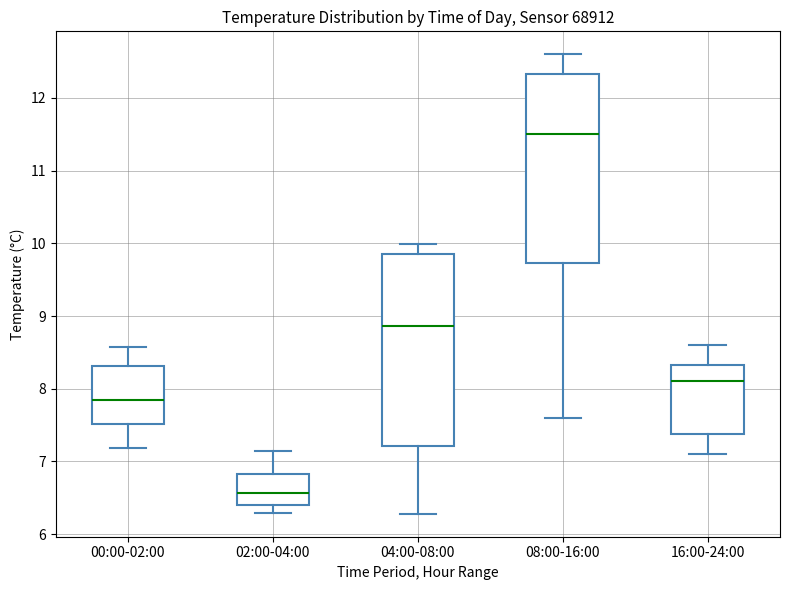

Reading left to right, read every box against the y-axis: the position of its median line, the range the box covers, and the ends of its whiskers. The values are not printed on the chart, so give them approximately, as read against the axis.

00:00-02:00: median 7.9, box 7.5 to 8.3, whiskers 7.2 to 8.6
02:00-04:00: median 6.6, box 6.4 to 6.8, whiskers 6.3 to 7.2
04:00-08:00: median 8.9, box 7.2 to 9.9, whiskers 6.3 to 10.0
08:00-16:00: median 11.5, box 9.7 to 12.3, whiskers 7.6 to 12.6
16:00-24:00: median 8.1, box 7.4 to 8.3, whiskers 7.1 to 8.6